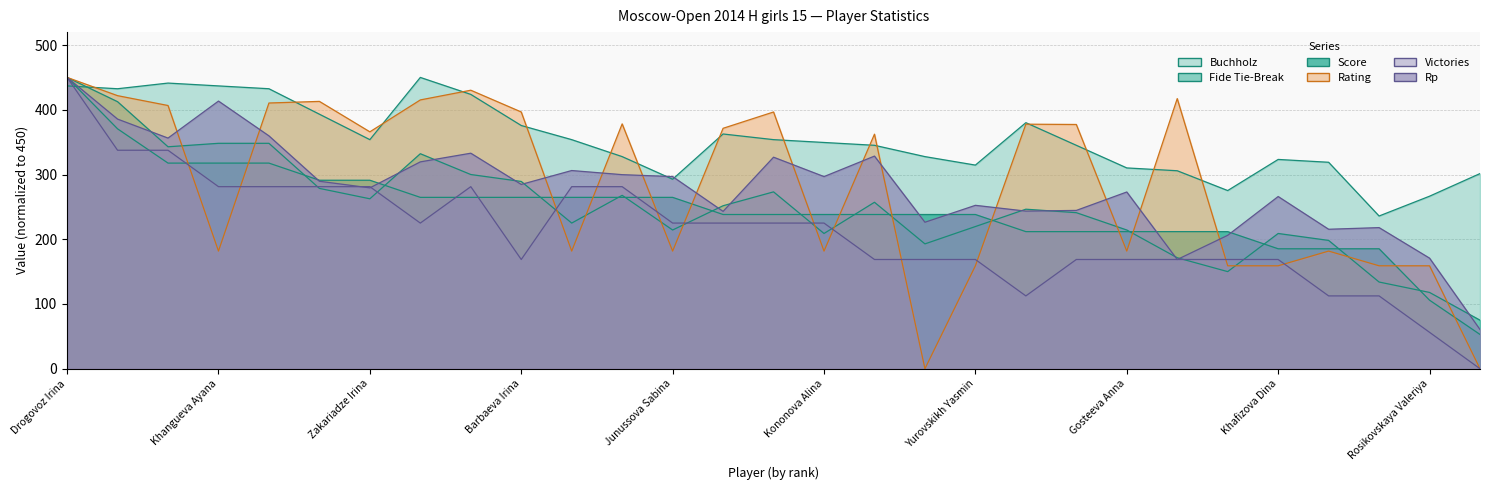

How many times do Fide Tie-Break and Score cross each other?

14